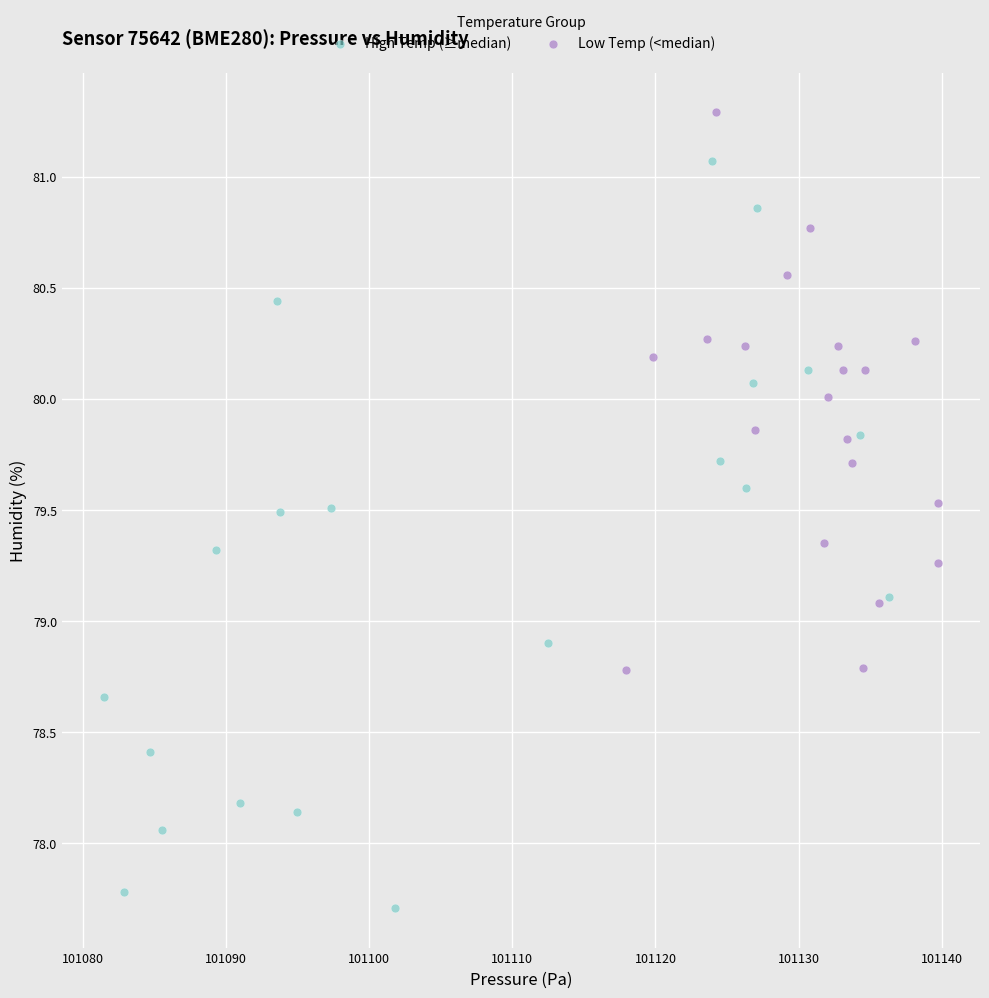

What are all the series names shown in the legend?

High Temp (≥median), Low Temp (<median)